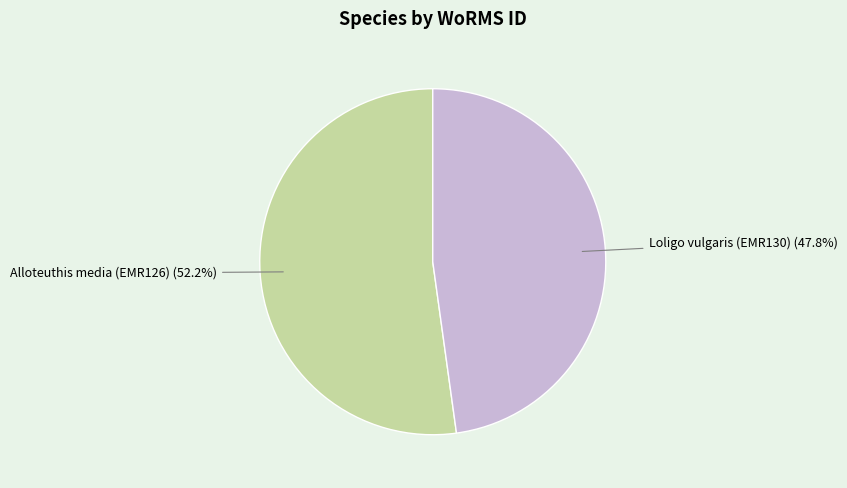

Which category has the smallest portion of the pie?

Loligo vulgaris (EMR130)